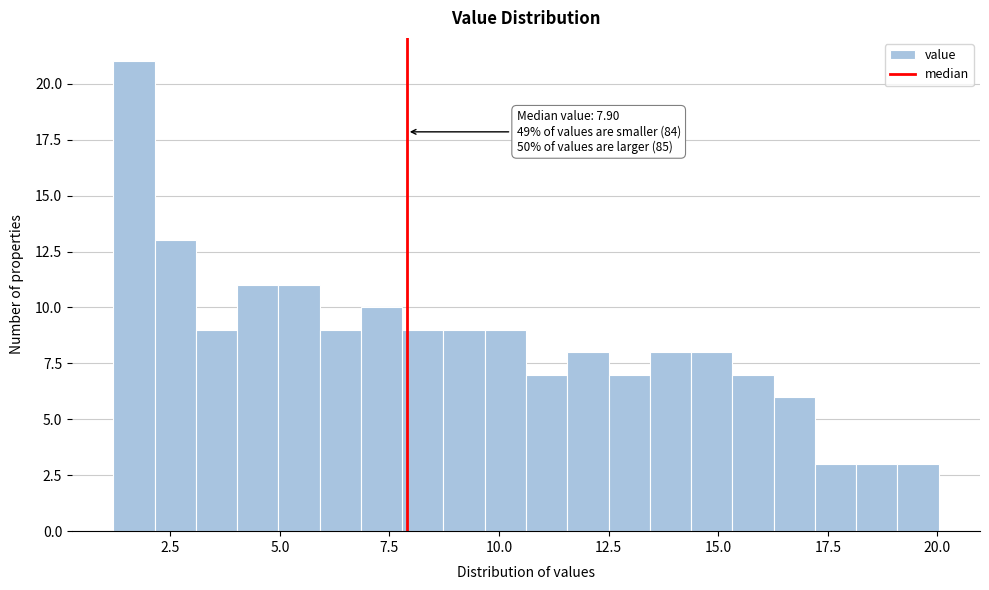

Read against the x-axis, roughly where is the centre of the tallest bar?

1.5